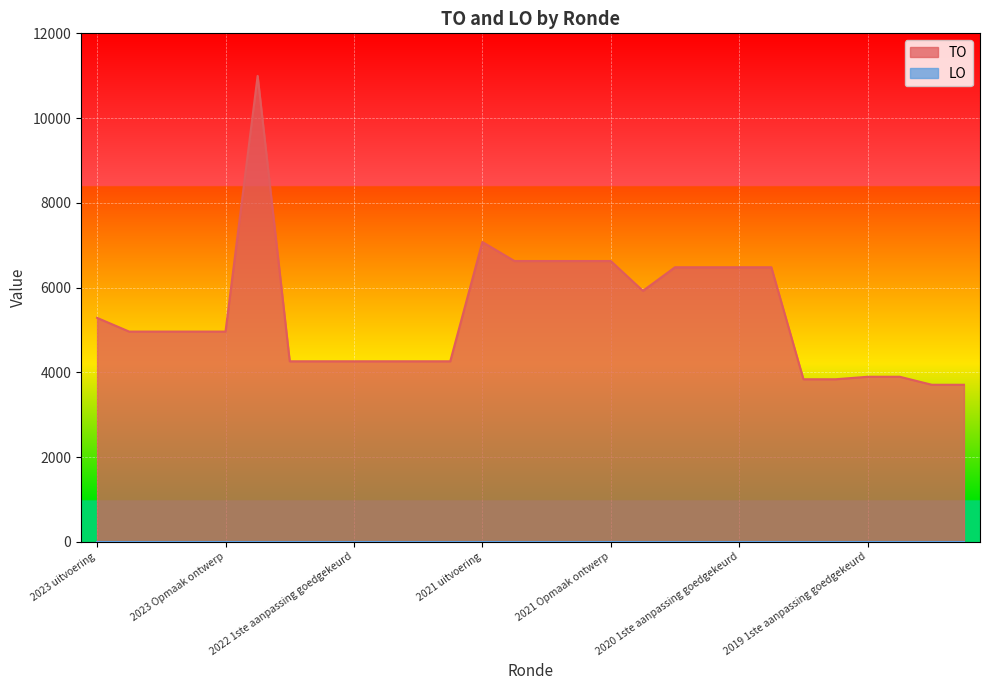

Count the number of data series in this chart.

2